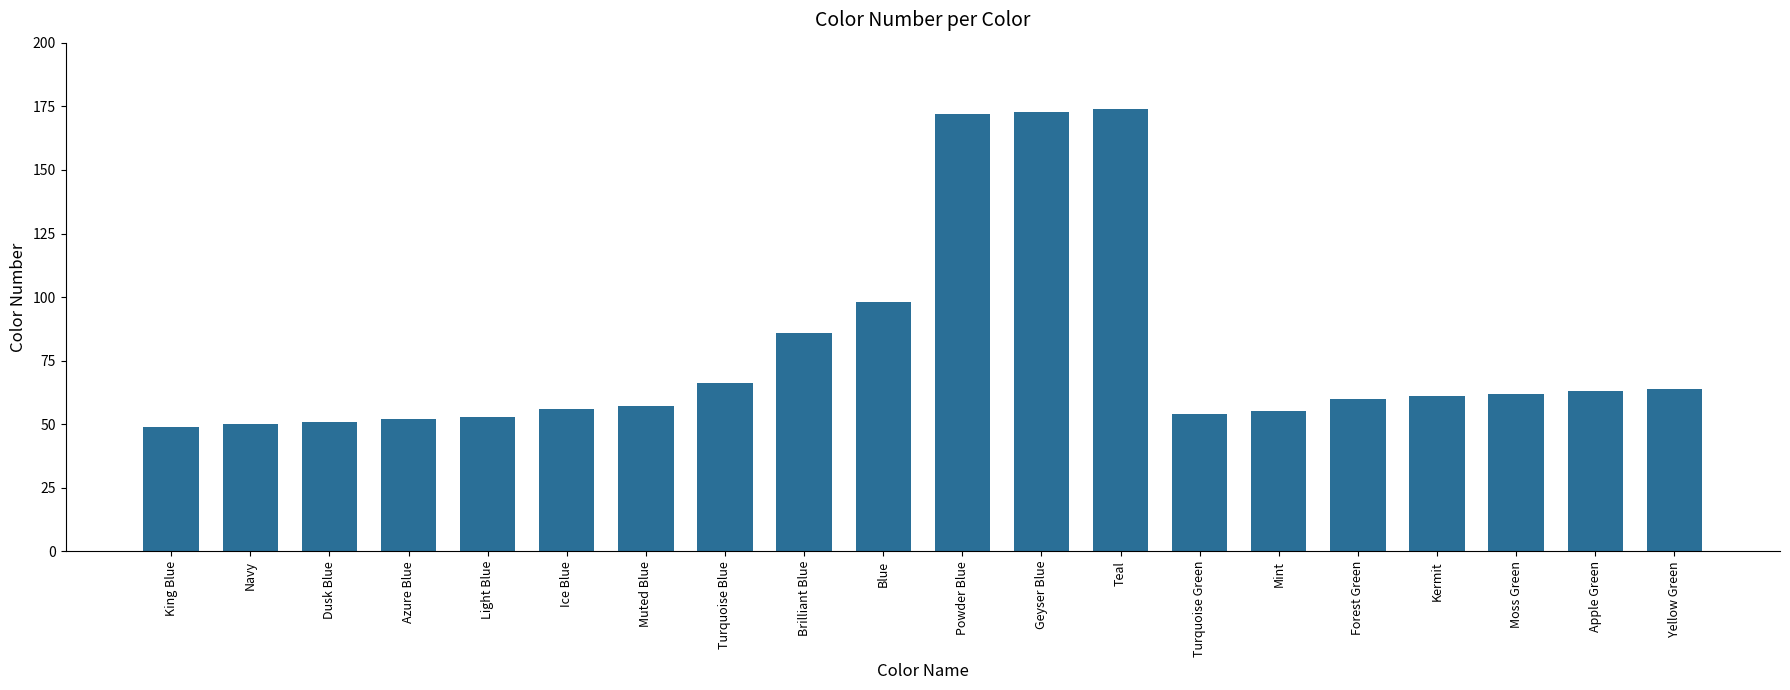

What is the change in value from King Blue to Azure Blue?

+3